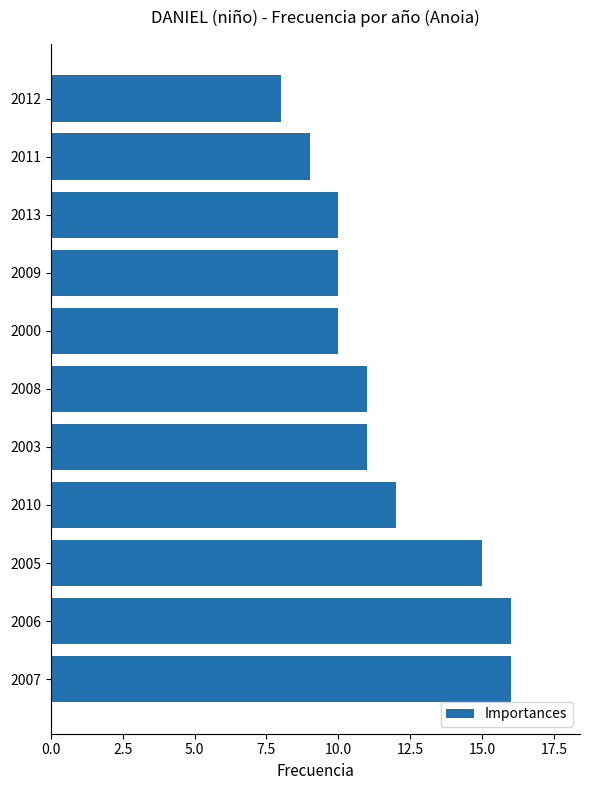

Which has a higher value, 2008 or 2009?

2008